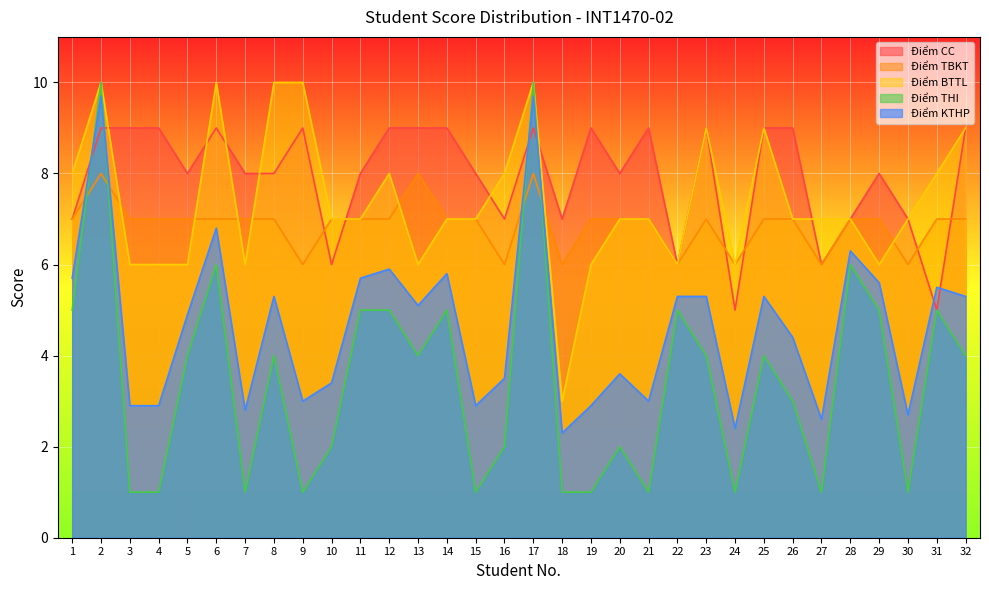

At how many categories does at least one series exceed 1?

32